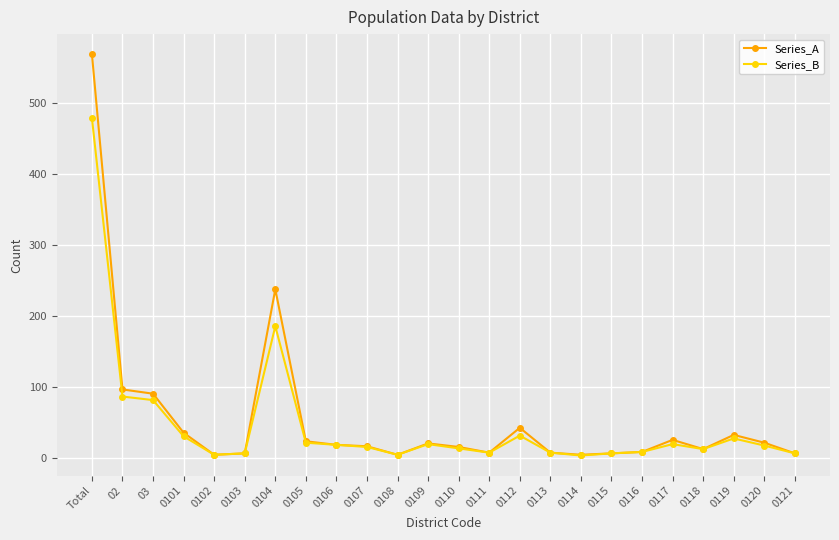

What is the difference between the maximum and minimum values in the Series_B series?

475